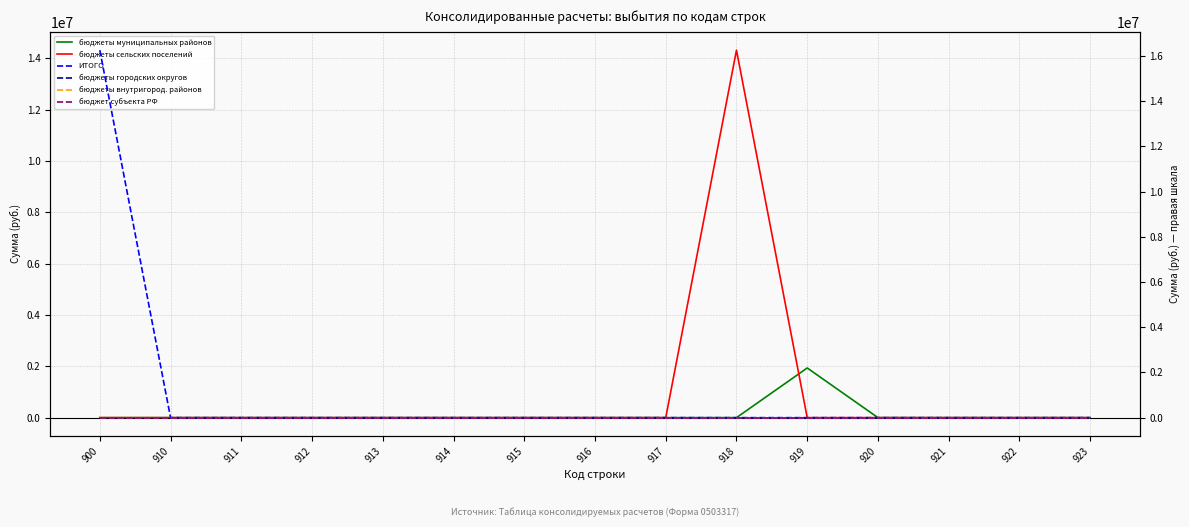

True or false: бюджеты муниципальных районов and ИТОГО cross at least once.

False